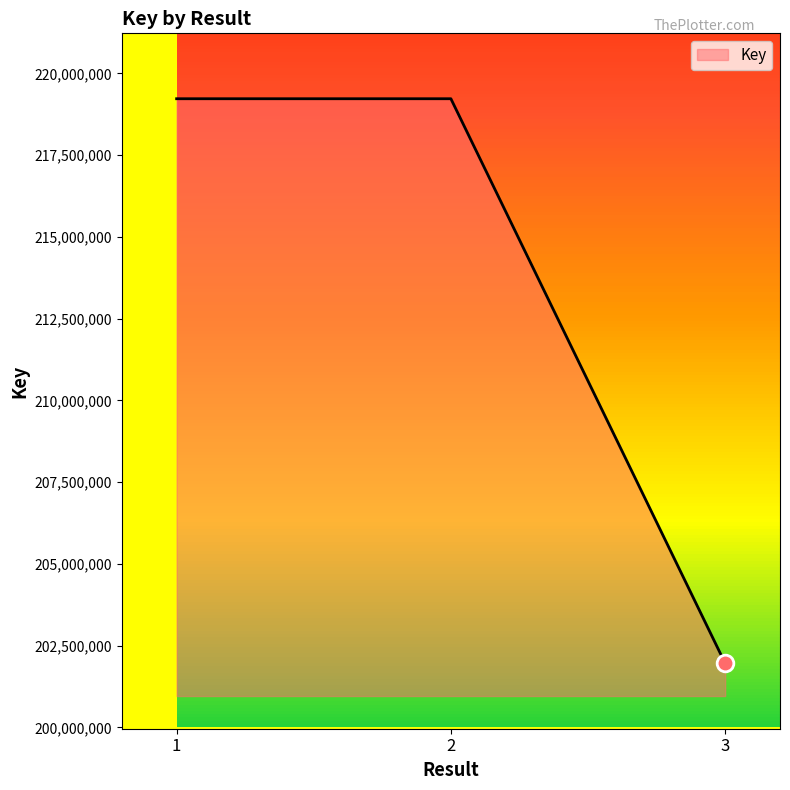

What is the difference between the maximum and minimum values?

17265311